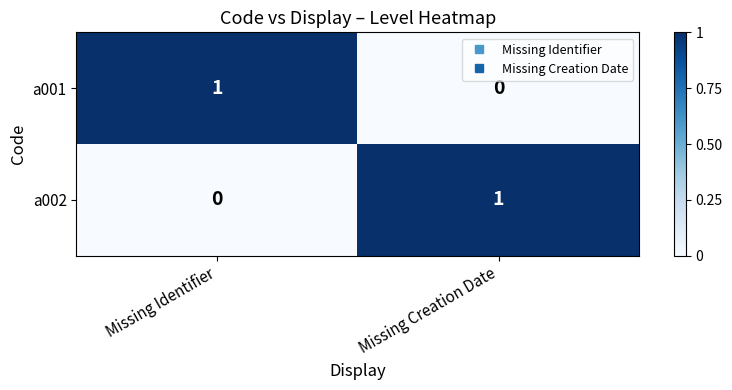

Rank the categories by a002 value from lowest to highest.

Missing Identifier, Missing Creation Date